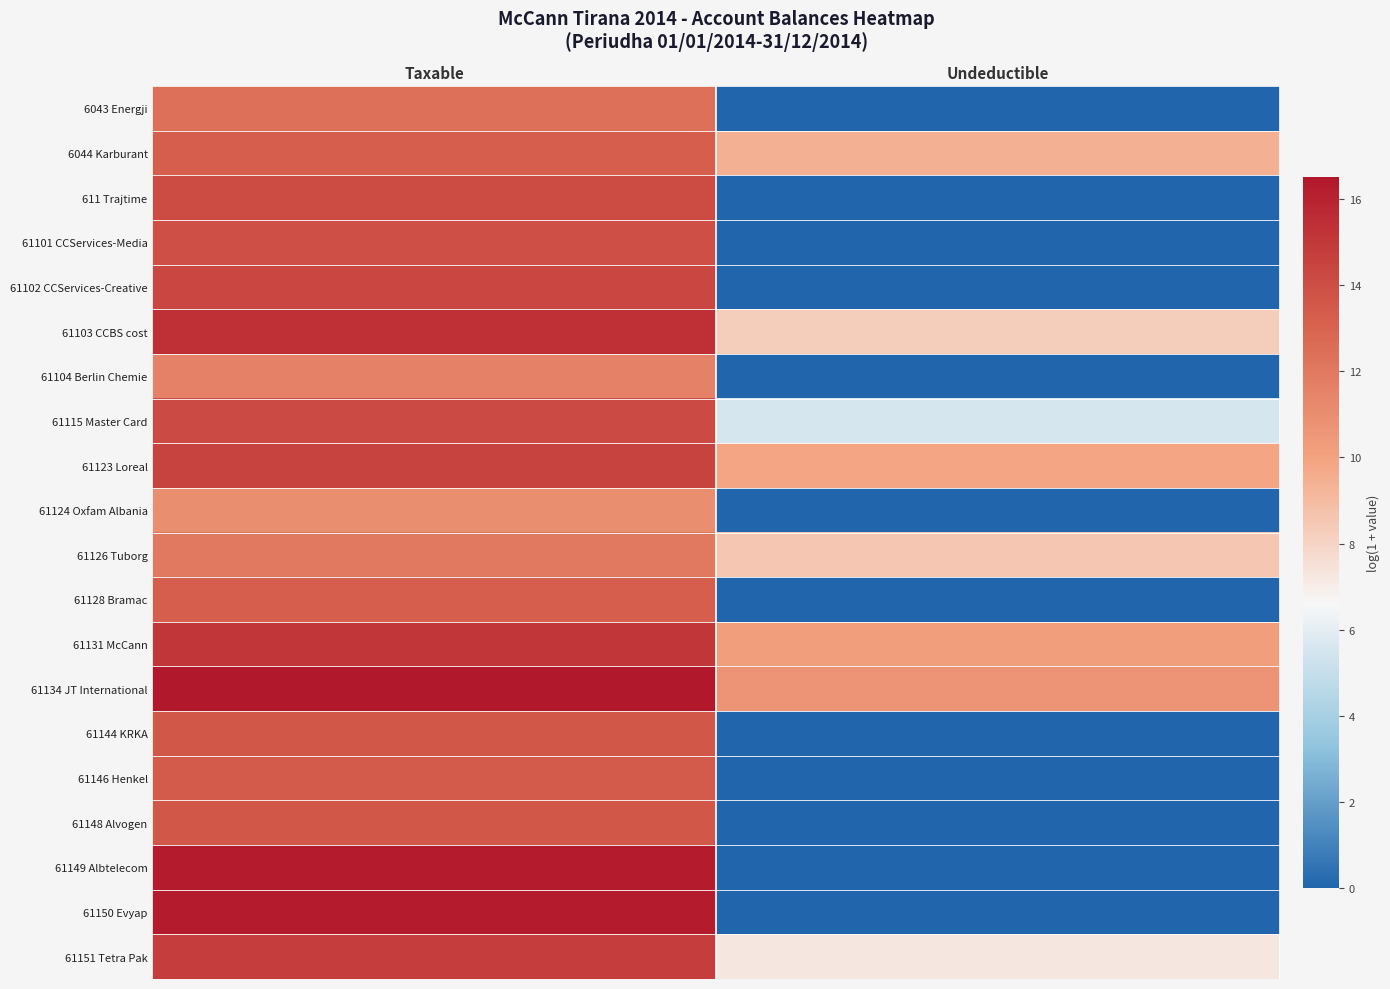

Reading right to left, transcribe all the data shown in this chart.

6043 Energji: Undeductible=0.0	Taxable=12.4
6044 Karburant: Undeductible=9.5	Taxable=13.3
611 Trajtime: Undeductible=0.0	Taxable=14.1
61101 CCServices-Media: Undeductible=0.0	Taxable=14.0
61102 CCServices-Creative: Undeductible=0.0	Taxable=14.4
61103 CCBS cost: Undeductible=8.3	Taxable=15.4
61104 Berlin Chemie: Undeductible=0.0	Taxable=11.6
61115 Master Card: Undeductible=5.5	Taxable=14.2
61123 Loreal: Undeductible=9.8	Taxable=14.5
61124 Oxfam Albania: Undeductible=0.0	Taxable=11.0
61126 Tuborg: Undeductible=8.5	Taxable=12.0
61128 Bramac: Undeductible=0.0	Taxable=13.2
61131 McCann: Undeductible=10.2	Taxable=15.1
61134 JT International: Undeductible=10.7	Taxable=16.5
61144 KRKA: Undeductible=0.0	Taxable=13.6
61146 Henkel: Undeductible=0.0	Taxable=13.4
61148 Alvogen: Undeductible=0.0	Taxable=13.6
61149 Albtelecom: Undeductible=0.0	Taxable=16.3
61150 Evyap: Undeductible=0.0	Taxable=16.3
61151 Tetra Pak: Undeductible=7.2	Taxable=14.7